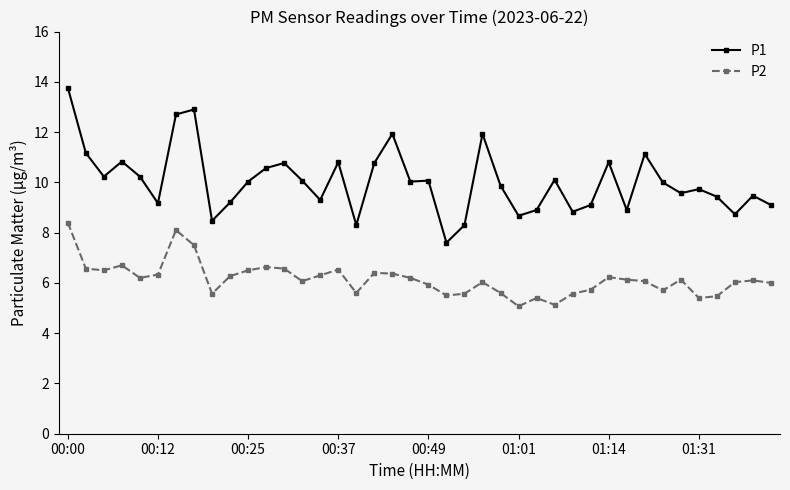

List the series in order of their overall mean, highest first.

P1, P2